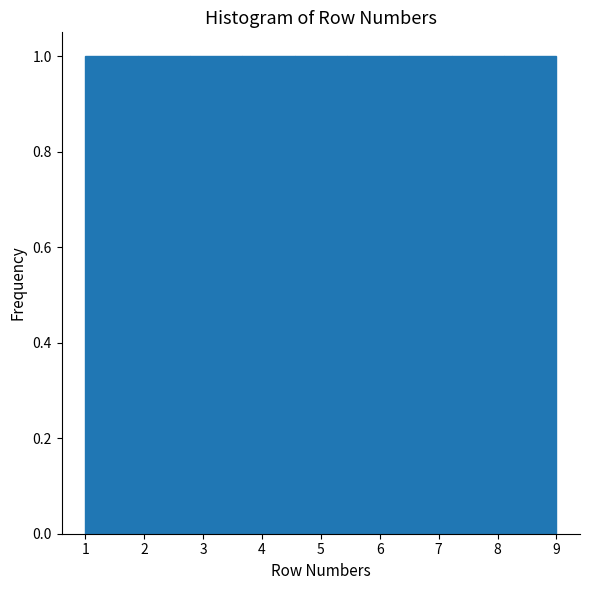

Reading left to right, list every bar in this chart as the range it spans on the x-axis followed by its height. Neither the bar edges nor the heights are printed on the chart, so give them approximately, as read against the axes.

1.0 to 1.9: 1
1.9 to 2.8: 1
2.8 to 3.7: 1
3.7 to 4.6: 1
4.6 to 5.4: 1
5.4 to 6.3: 1
6.3 to 7.2: 1
7.2 to 8.1: 1
8.1 to 9.0: 1